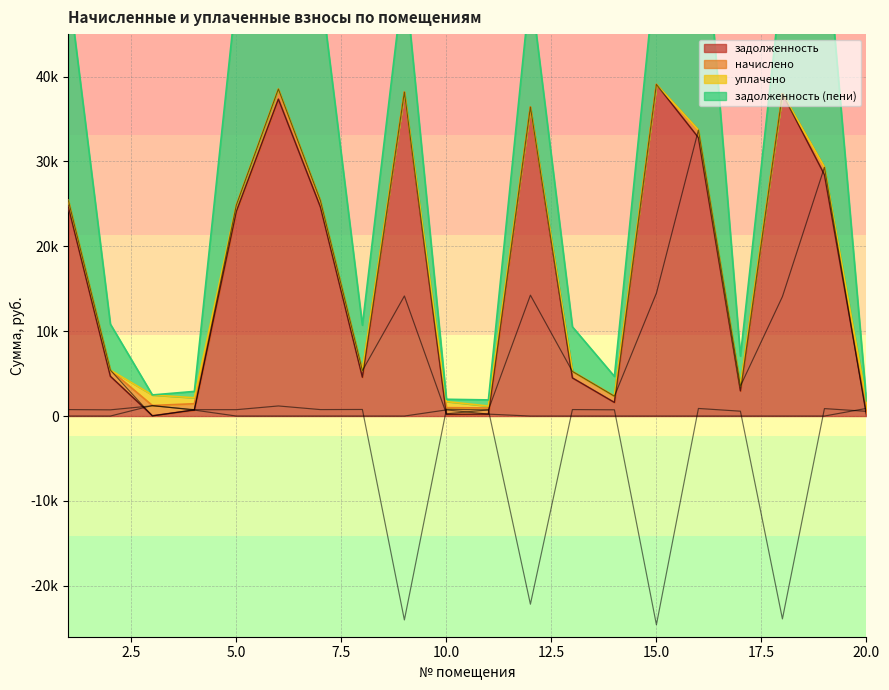

What is the spread (max minus min) of values at 9?

62192.6